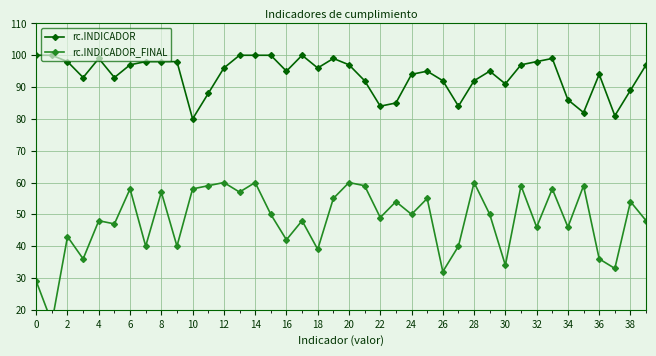

What is the value of the rc.INDICADOR point at the 26th from the left?

95